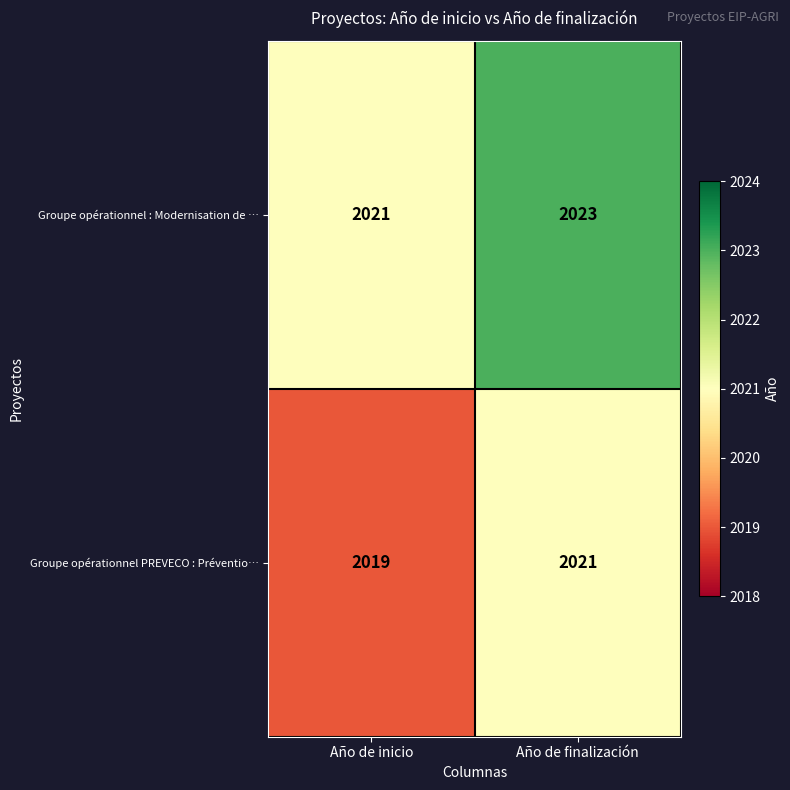

Read the Groupe opérationnel PREVECO : Préventio… value at Año de inicio.

2019